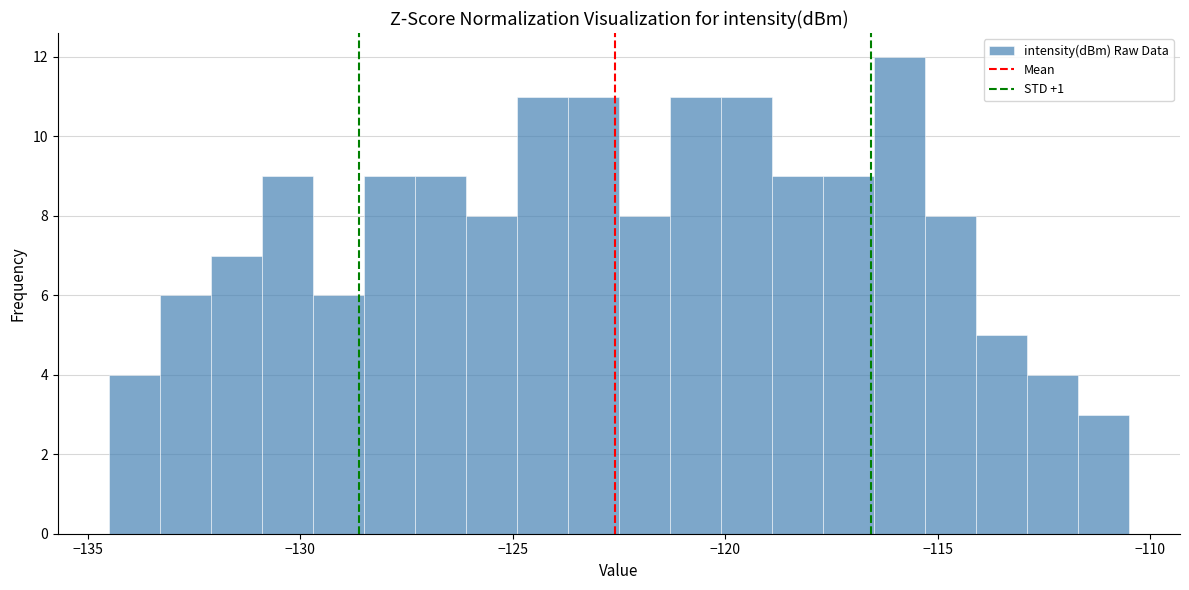

Around what value on the x-axis is the tallest bar? Give the approximate position of its centre, as read against the axis.

-116.0